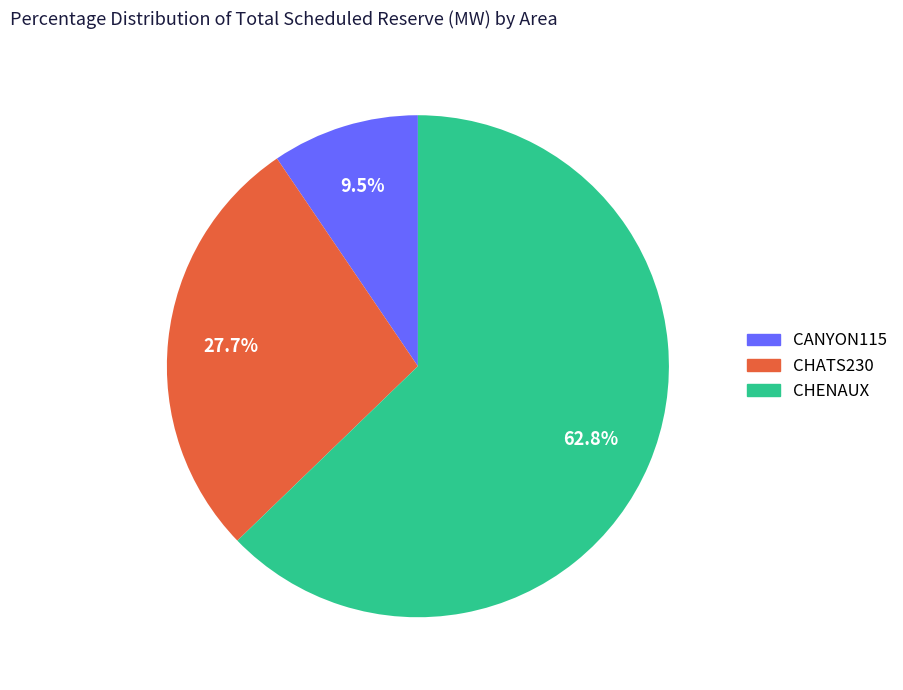

To the nearest percent, what is the difference between the CHATS230 and CANYON115 slice percentages?

18%